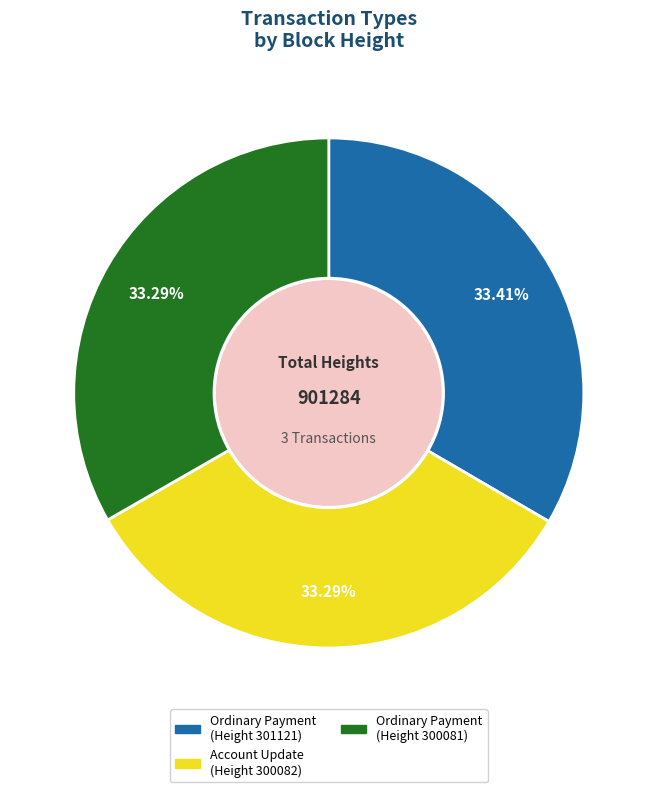

What is the ratio of the value at Ordinary Payment (Height 301121) to the value at Account Update (Height 300082)?

1.0